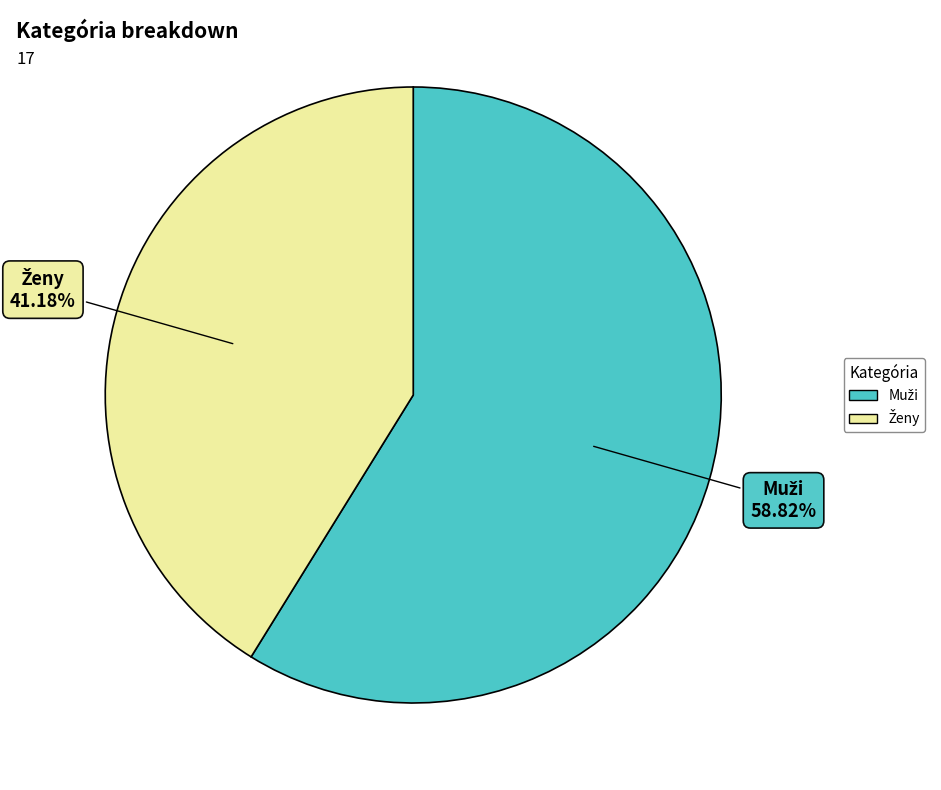

Does any single category account for the majority?

Yes